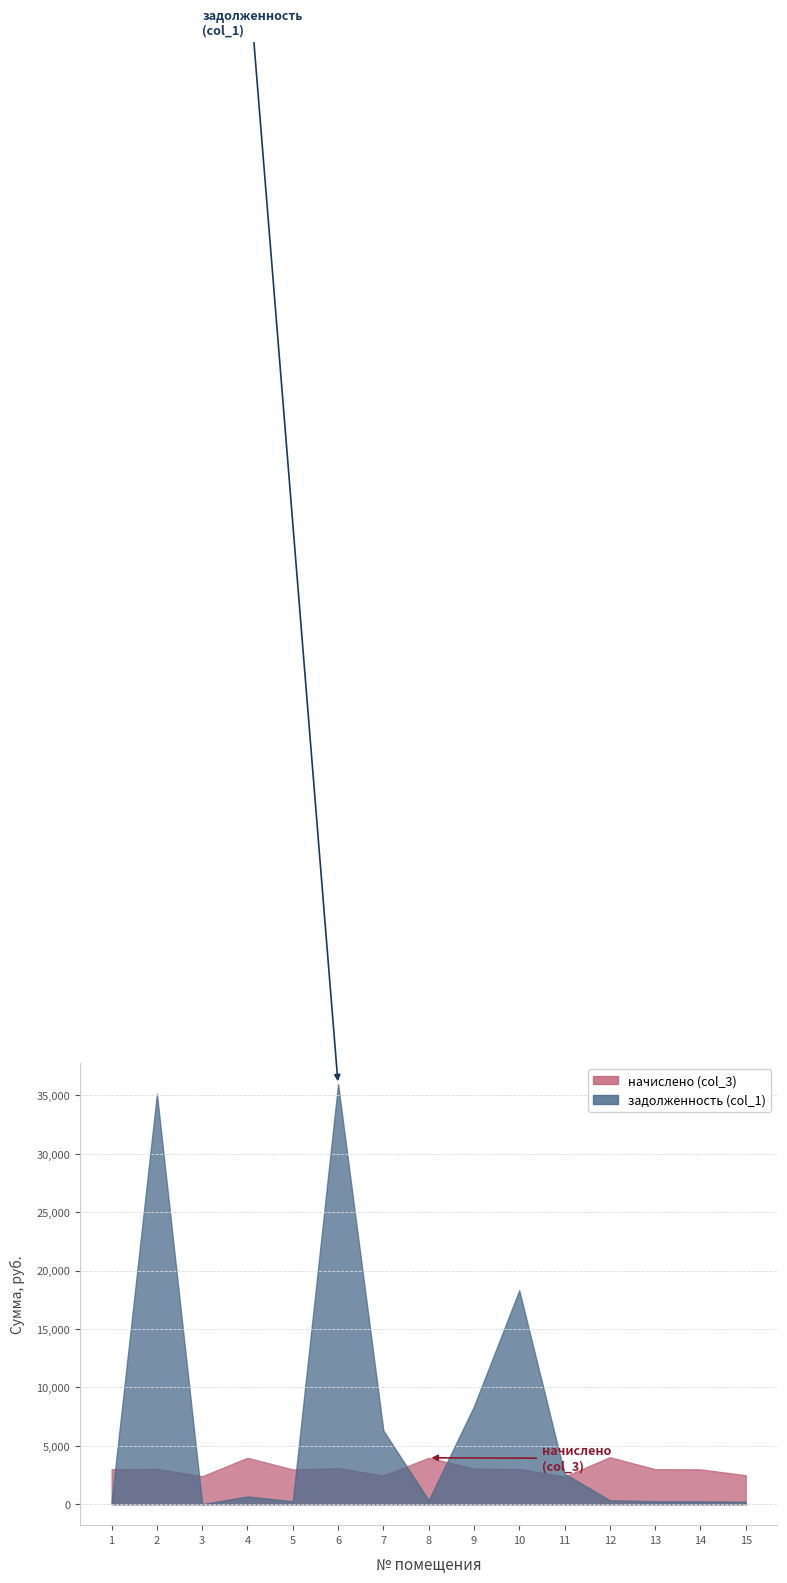

What is the total value across all series at 3?

2389.6